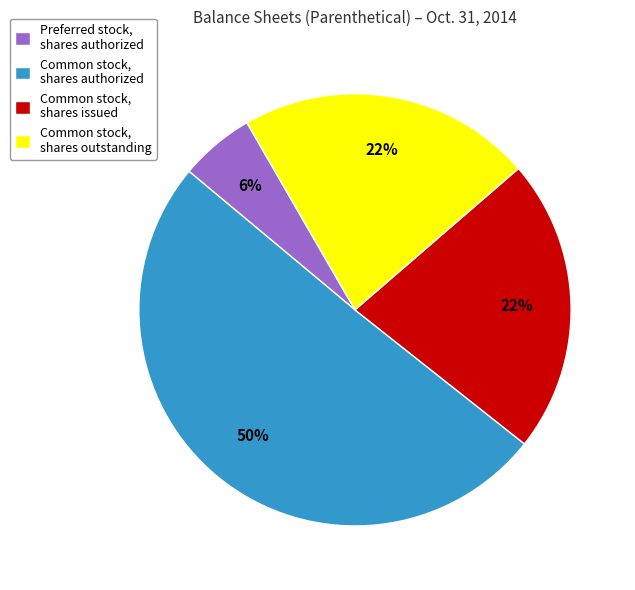

Between Common stock, shares authorized and Common stock, shares issued, which is larger?

Common stock, shares authorized